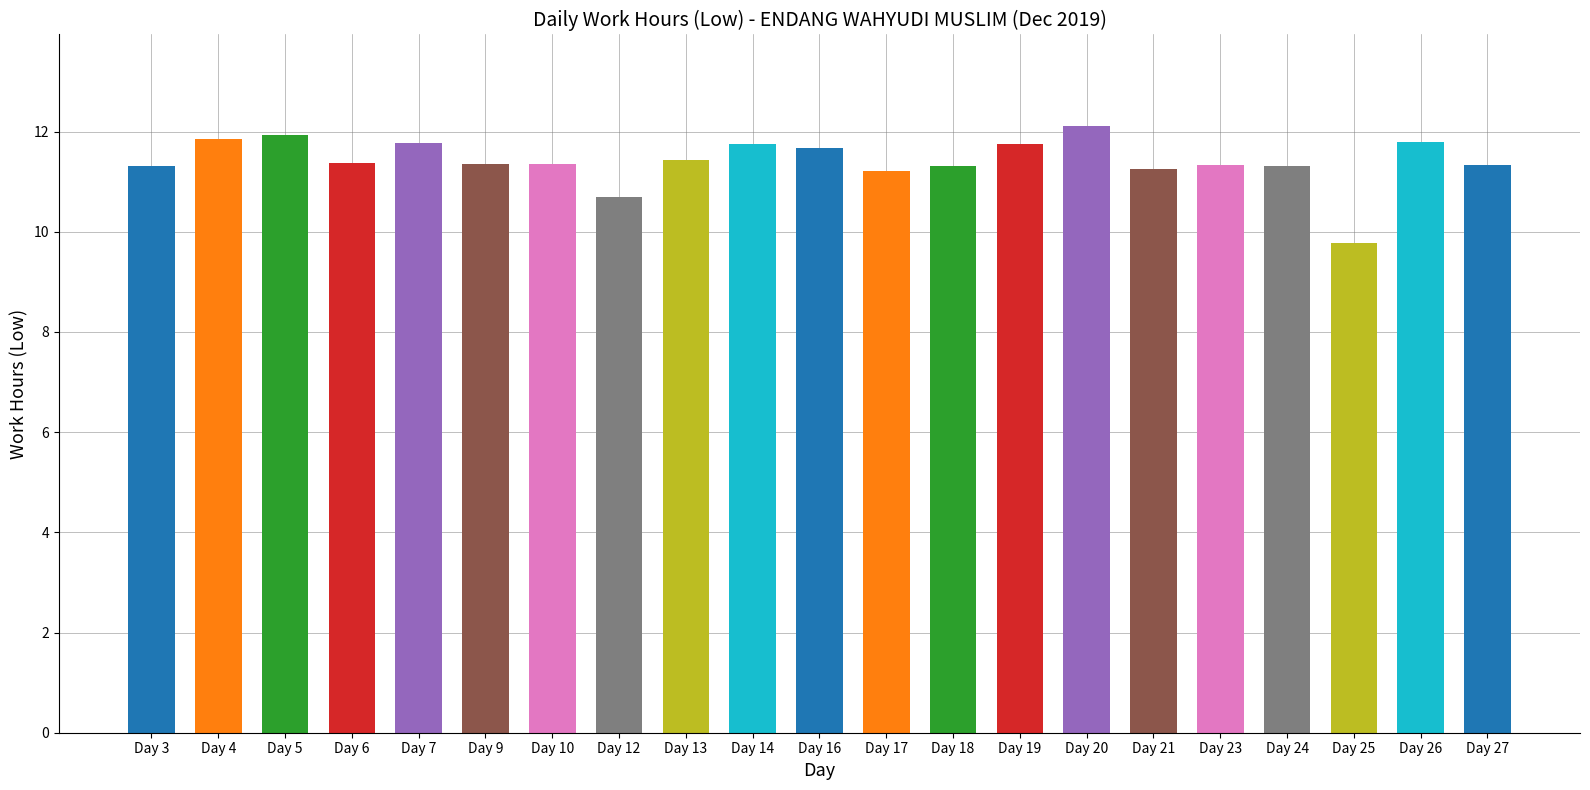

Reading left to right, transcribe all the data shown in this chart.

11.3	11.8	11.9	11.4	11.8	11.4	11.3	10.7	11.4	11.8	11.7	11.2	11.3	11.8	12.1	11.3	11.3	11.3	9.8	11.8	11.3